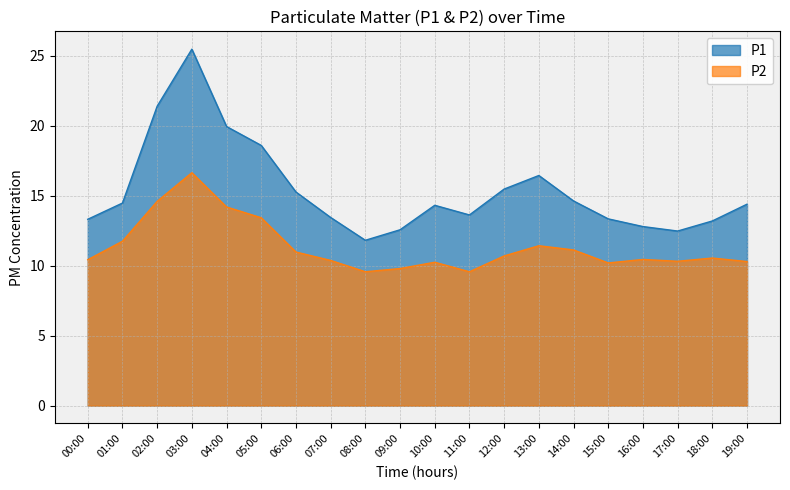

What is the highest value of the P2 series?

16.6